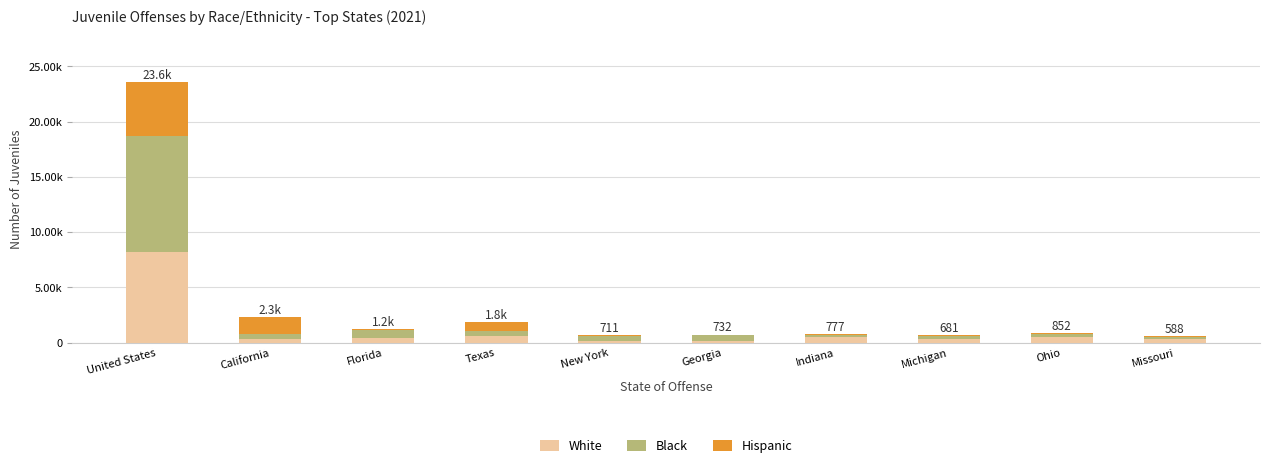

Are the bars grouped side by side (vs. stacked)?

No